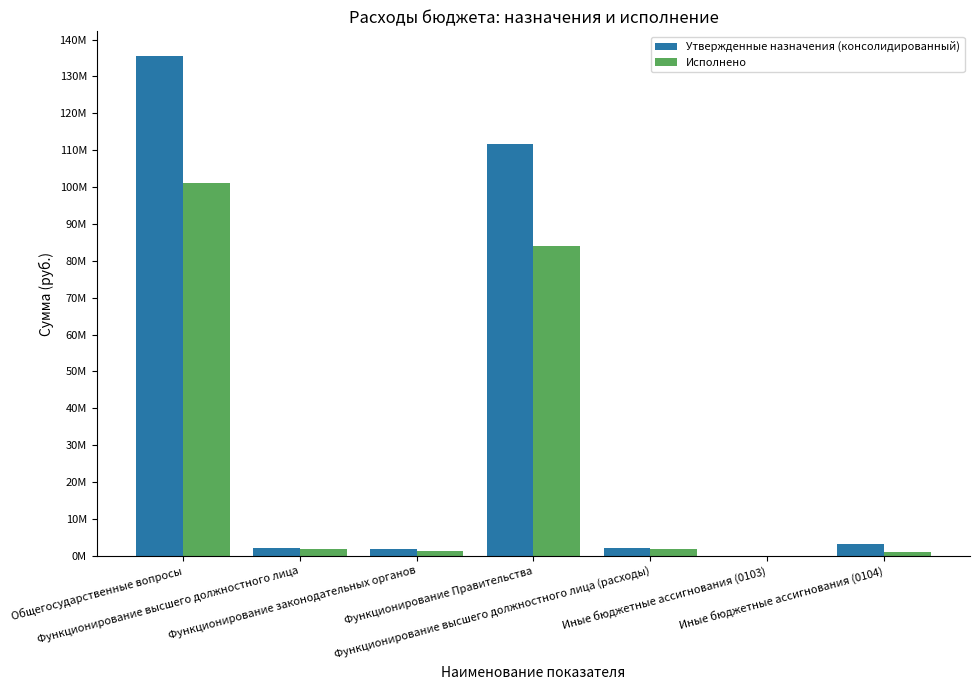

Which series has the largest range (max minus min)?

Утвержденные назначения (консолидированный)